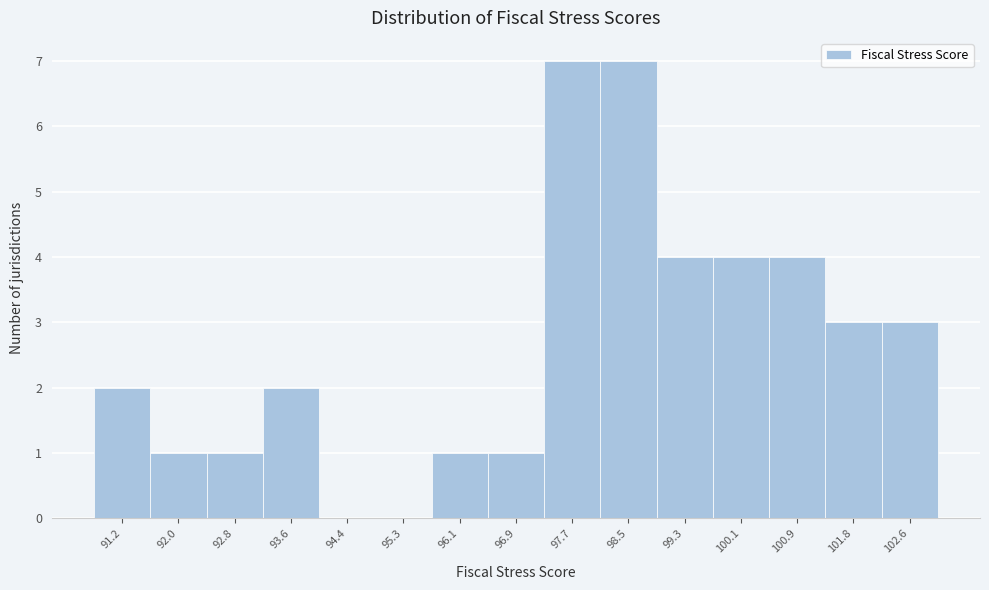

Reading left to right, list all the values displayed in this chart.

91.2=2	92.0=1	92.8=1	93.6=2	94.4=0	95.3=0	96.1=1	96.9=1	97.7=7	98.5=7	99.3=4	100.1=4	100.9=4	101.8=3	102.6=3